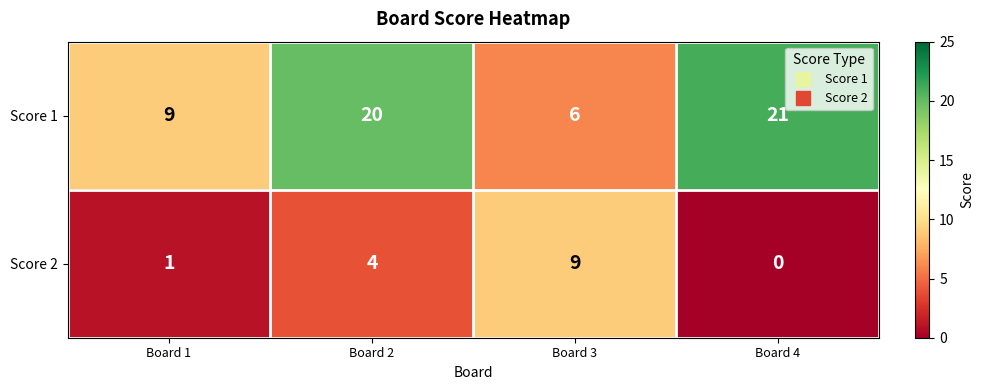

What is the difference between the second highest and second lowest values in the Score 2 series?

3